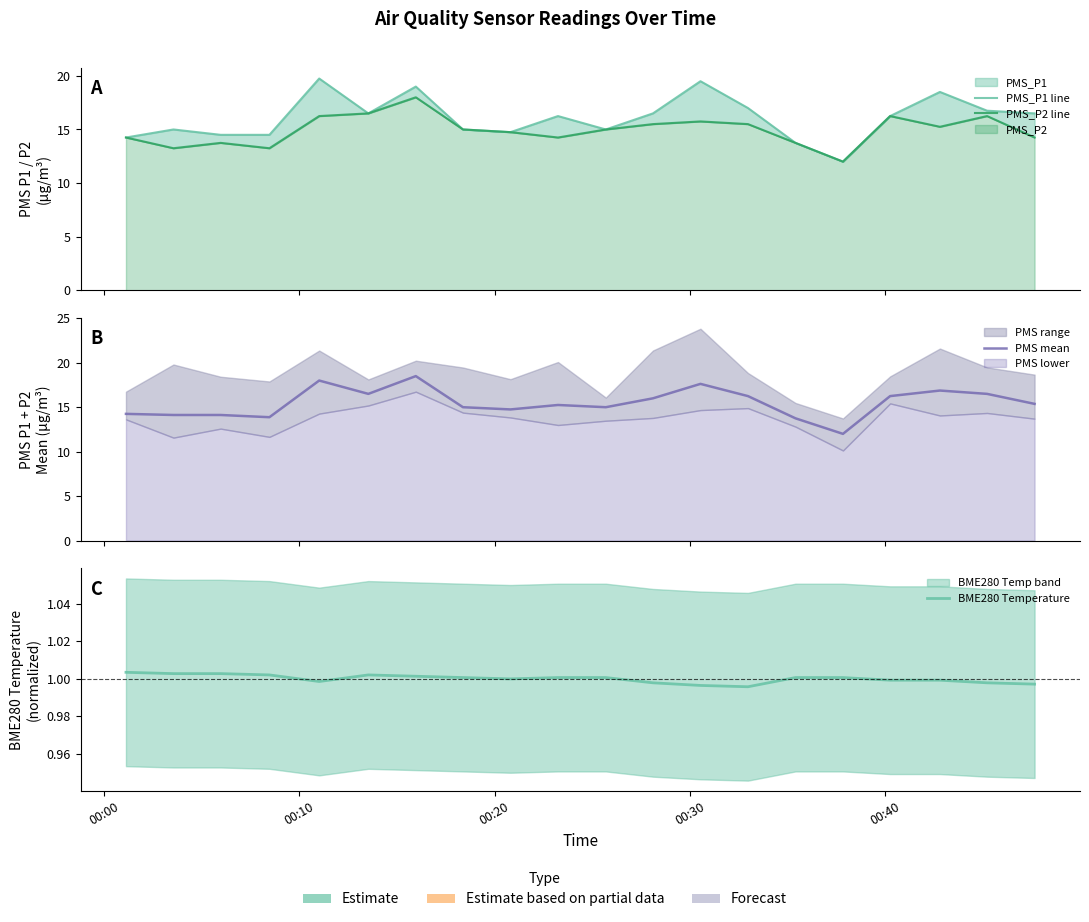

Which series has the largest range (max minus min)?

PMS_P1 line